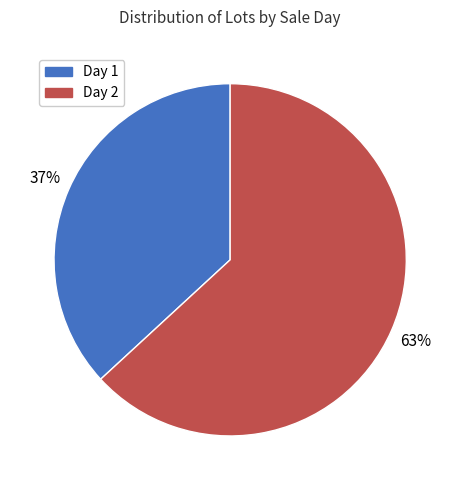

Is Day 2 the majority of the pie?

Yes